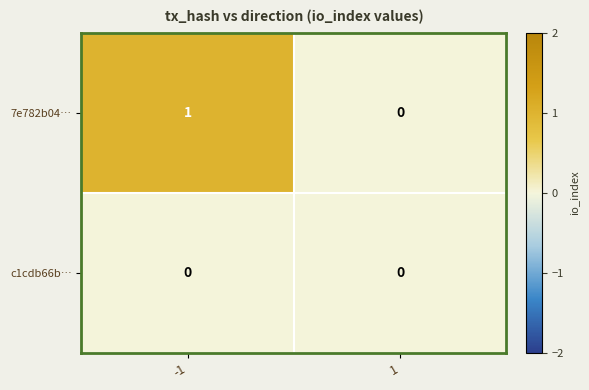

Which series has the widest spread of values?

7e782b04…